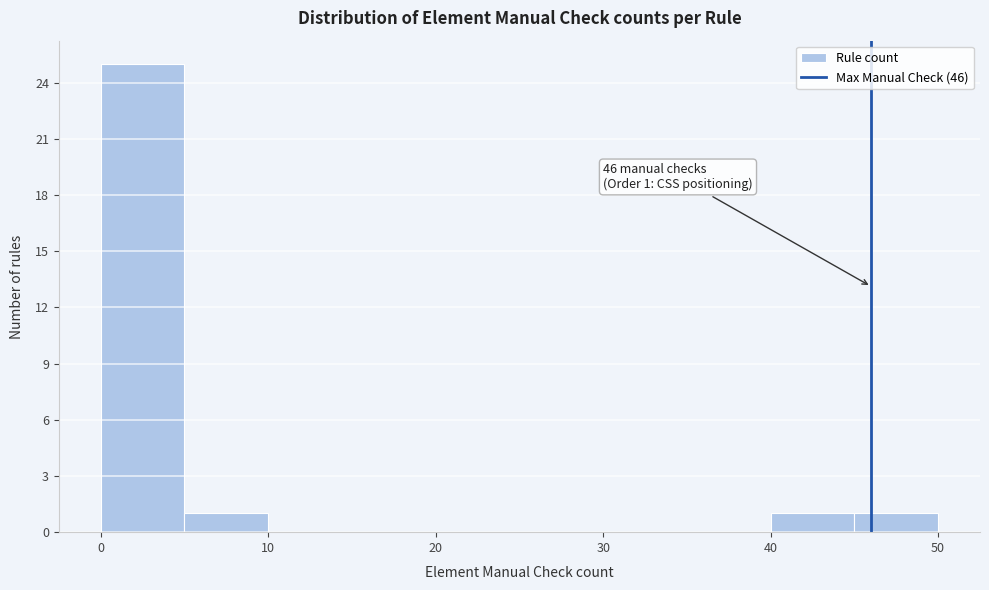

Which range on the x-axis has the tallest bar?

0 to 5